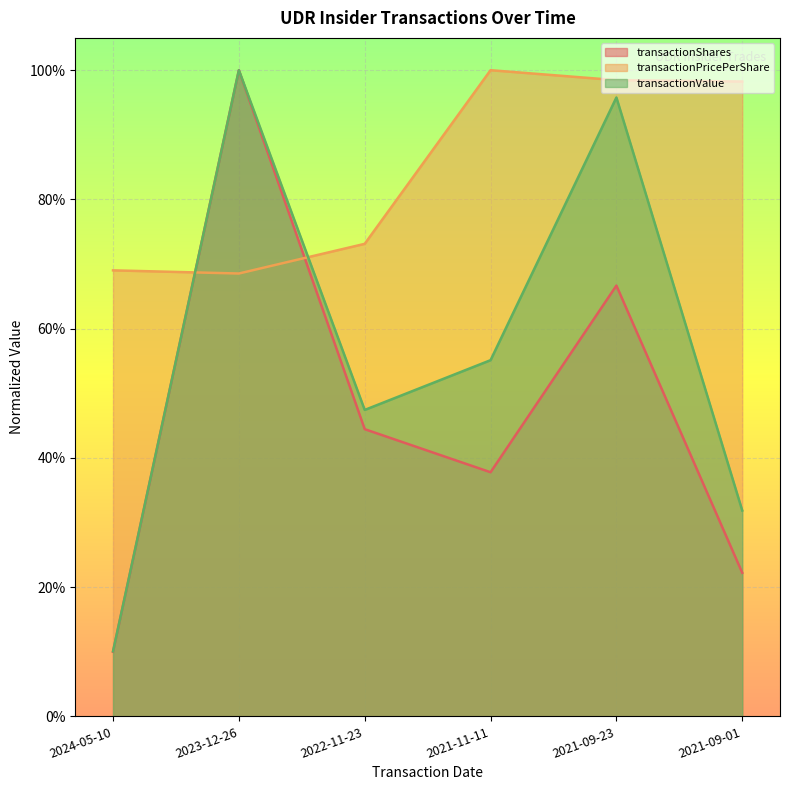

What is the maximum value for transactionValue?

1.0